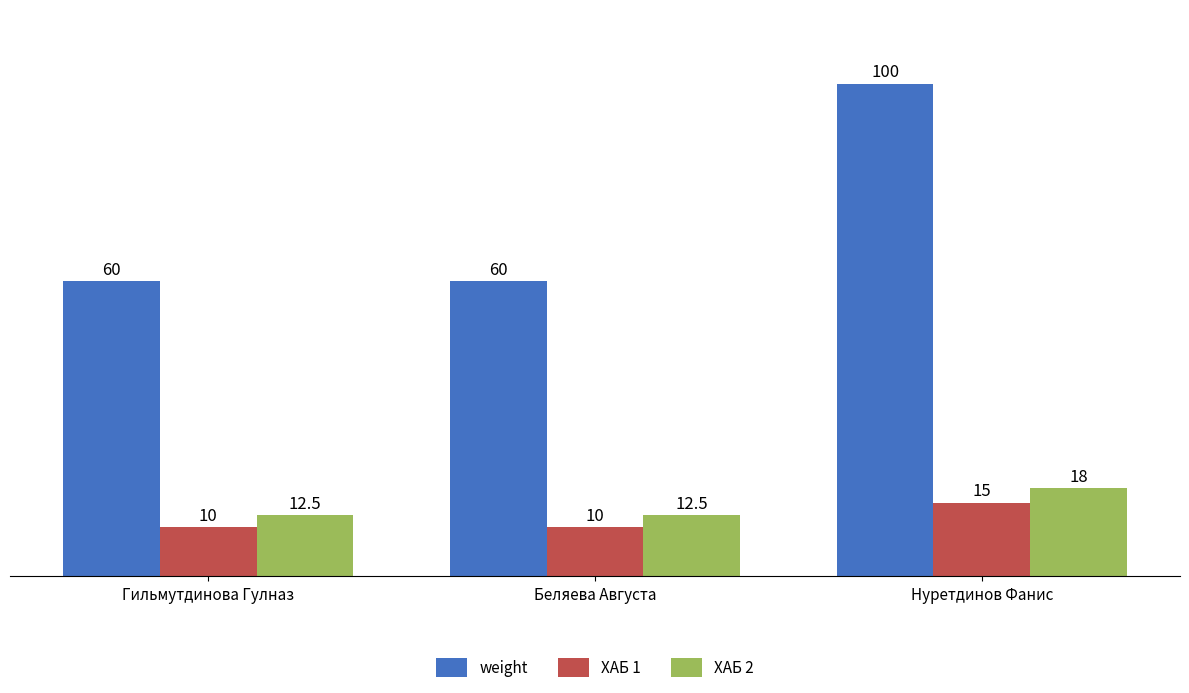

What is the difference between the highest and lowest values at Беляева Августа?

50.0